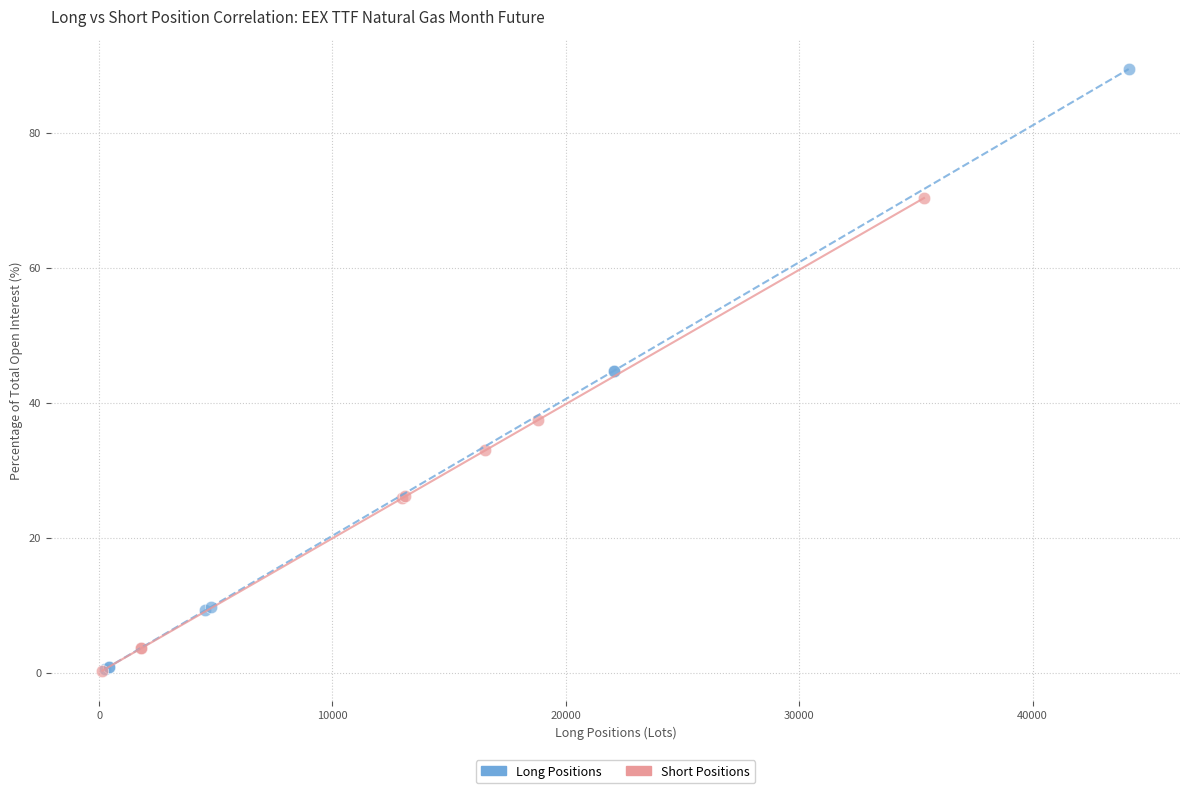

Which series has the widest spread of Y values?

Long Positions